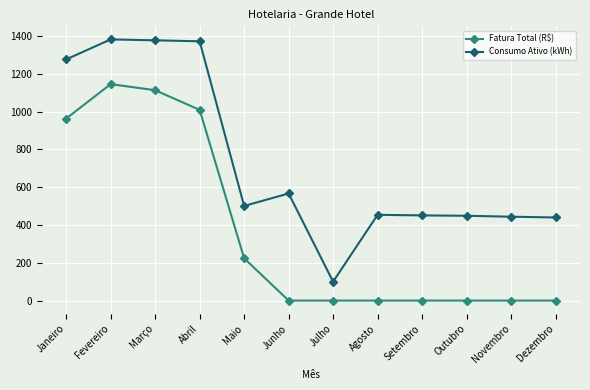

Count the number of data series in this chart.

2